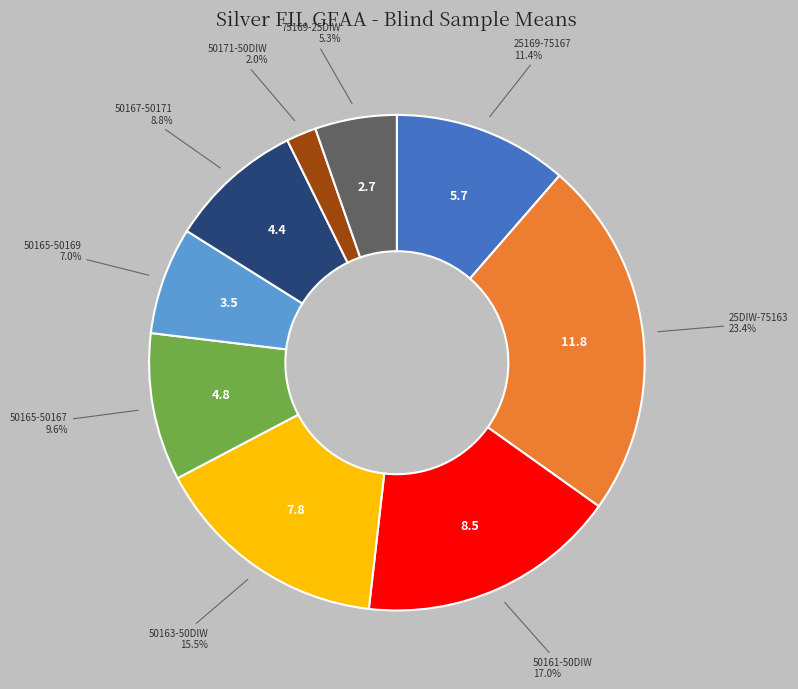

Count the number of slices in the pie.

9